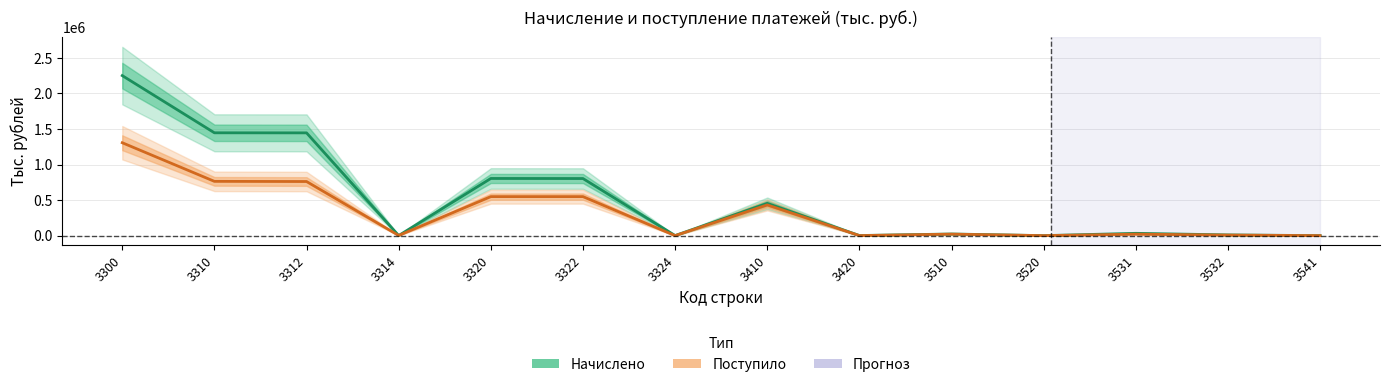

Is it true that Поступило equals 761187 at 3312?

True